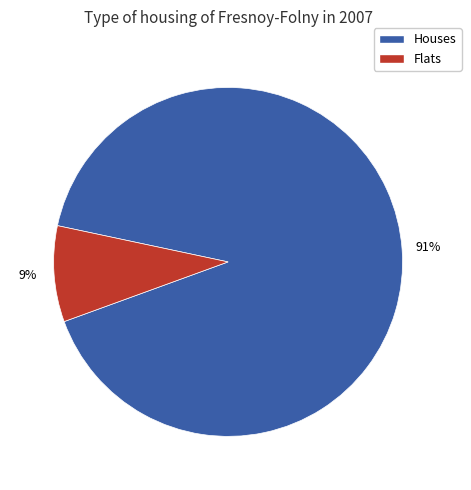

Rank the categories by value from lowest to highest.

Flats, Houses